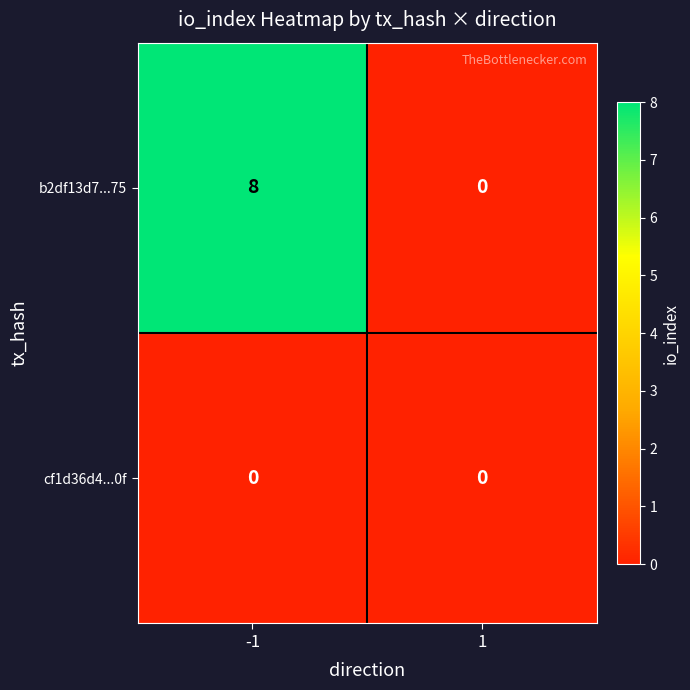

Reading left to right, transcribe all the data shown in this chart.

b2df13d7...75: -1=8	1=0
cf1d36d4...0f: -1=0	1=0